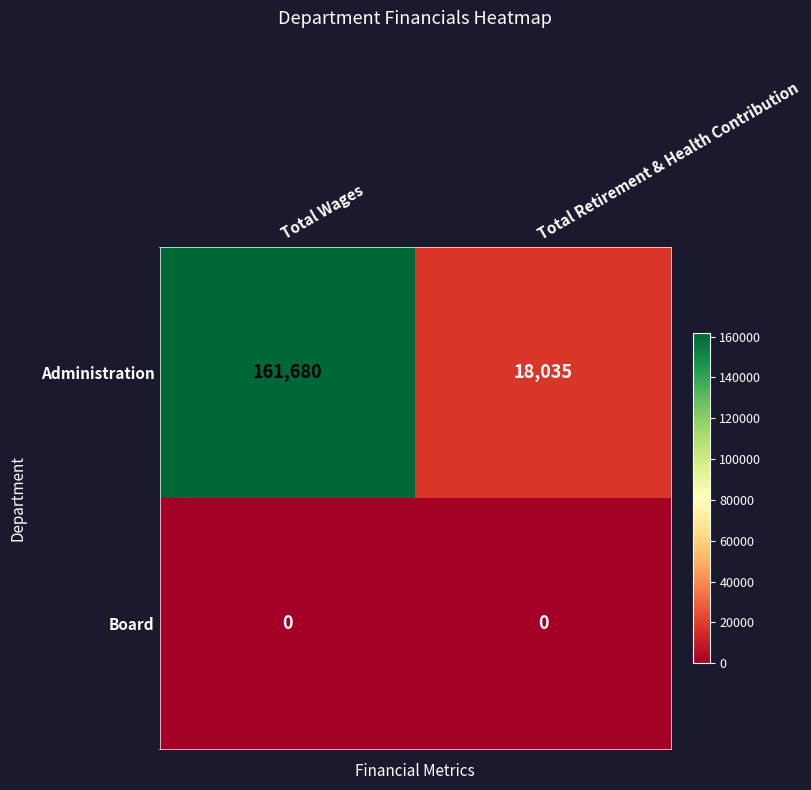

What is the sum of the Administration values at Total Retirement & Health Contribution and Total Wages?

179715